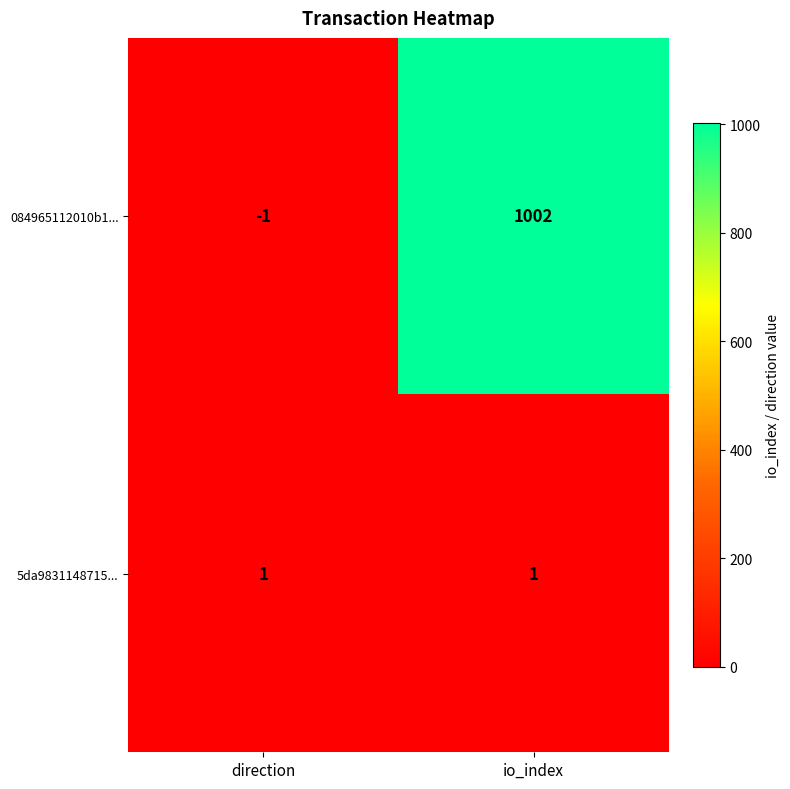

The 084965112010b1... series shows 1002 at io_index. True or false?

True